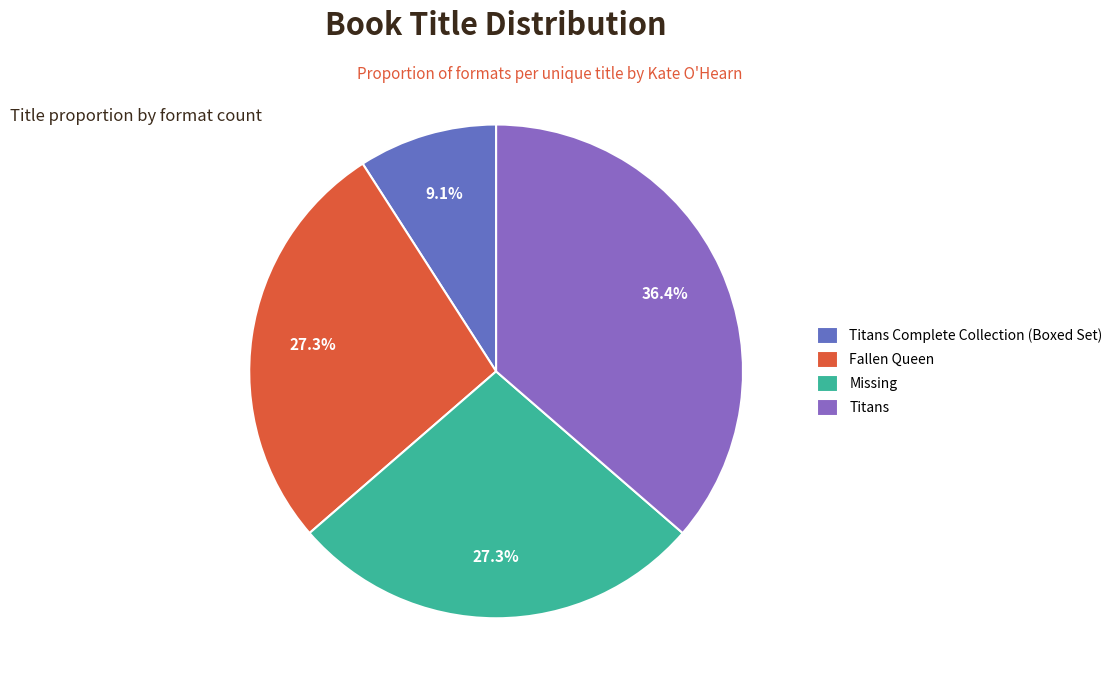

True or false: Fallen Queen accounts for 27% of the total.

True